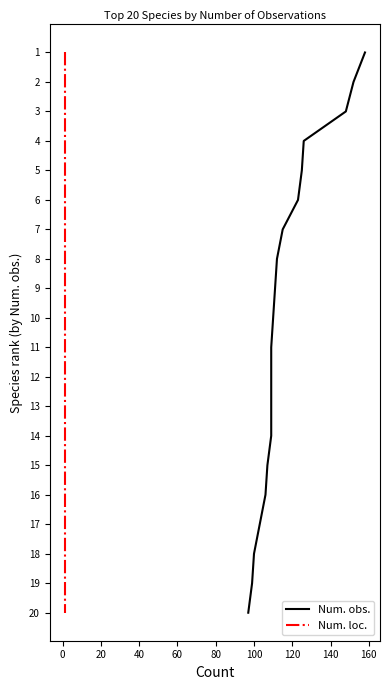

True or false: Num. obs. has more than 0 interior local peaks.

False